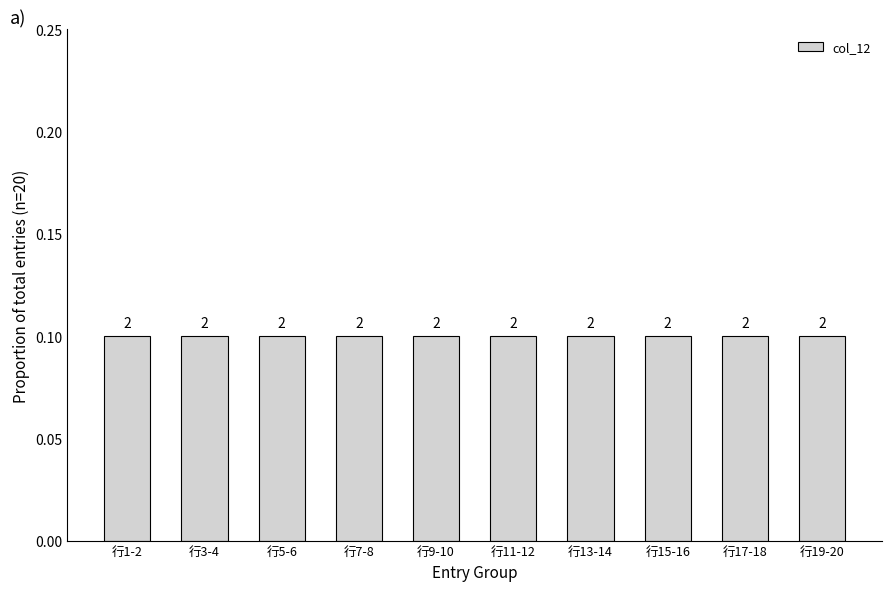

Is it true that the value at 6 is 1?

False